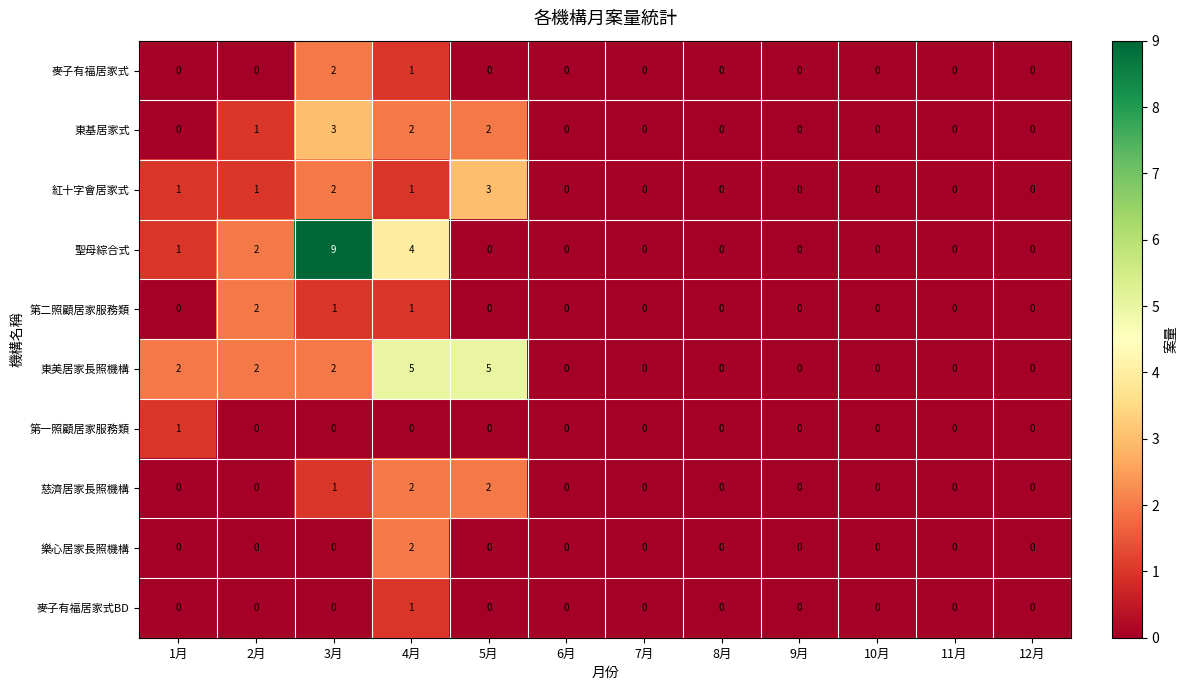

What is the difference between the maximum and minimum values in the 東美居家長照機構 series?

5